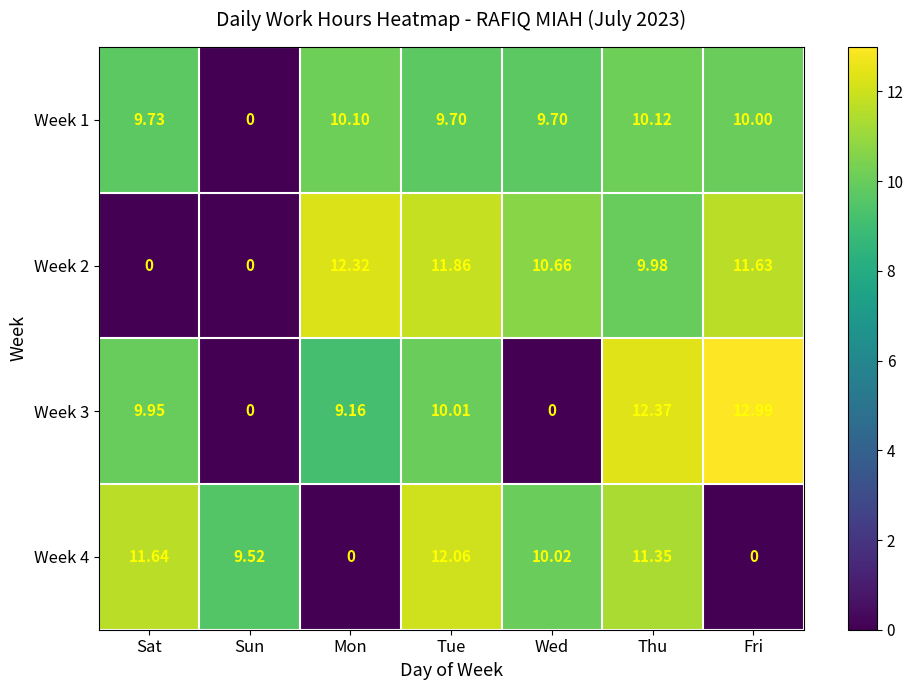

What is the total value across all series at Fri?

34.6